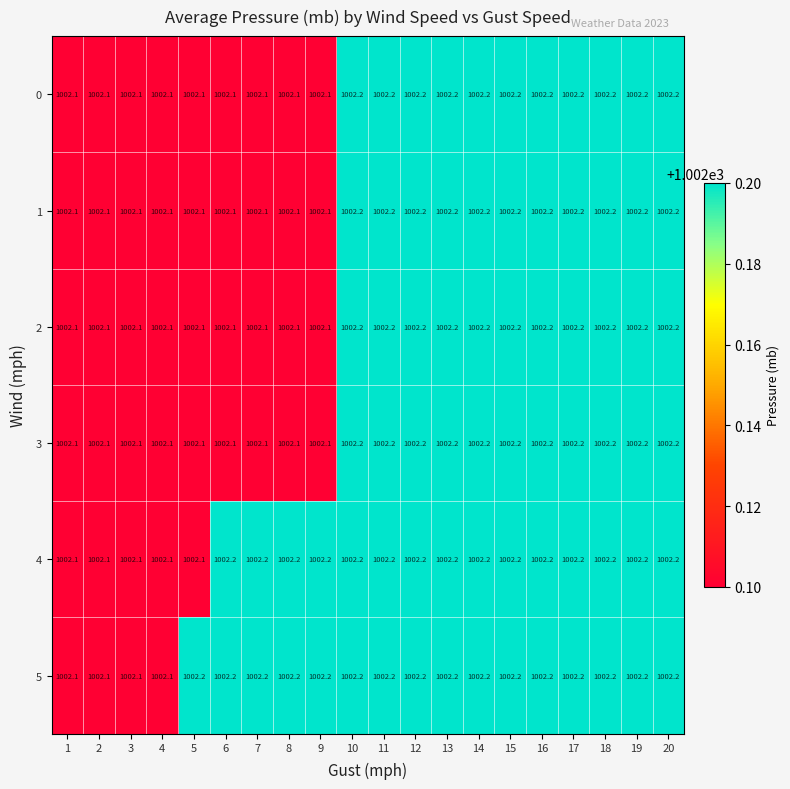

What is the average value of the 4 series?

1002.2